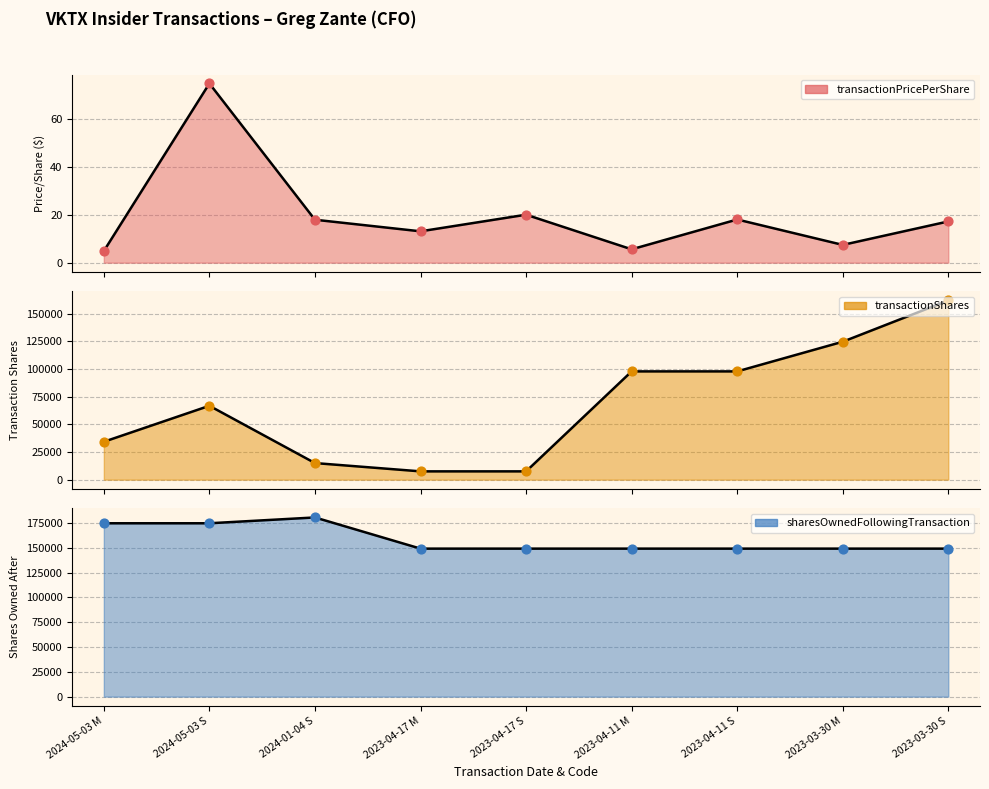

Which series reaches the minimum Y coordinate?

transactionPricePerShare